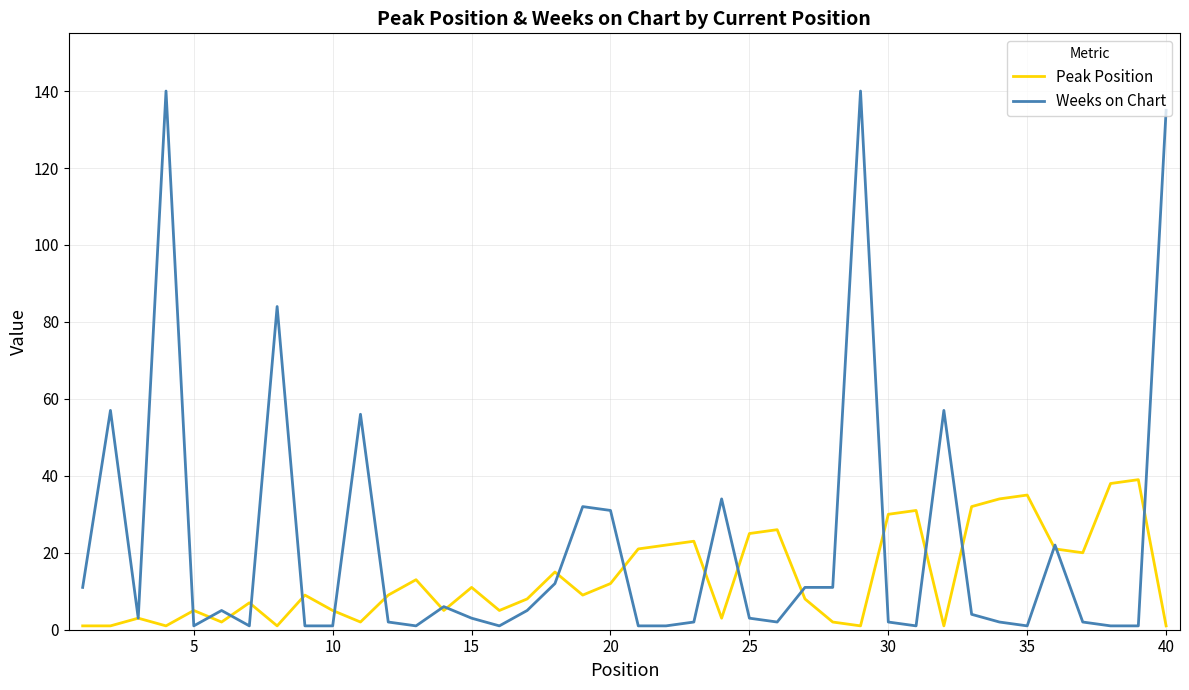

What is the maximum value for Weeks on Chart?

140